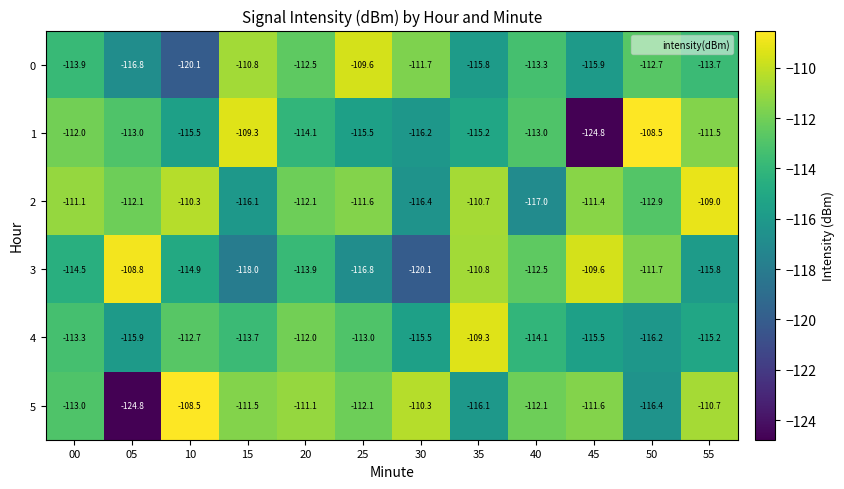

Which series changed the most between 05 and 15?

5